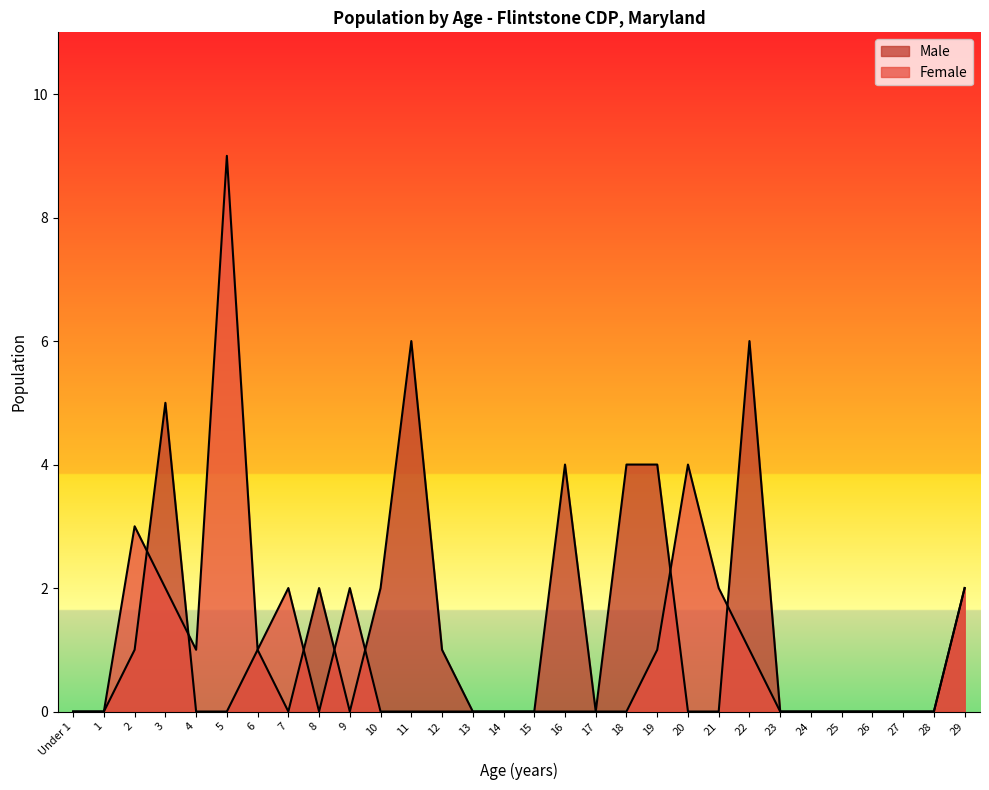

Where is the first local minimum for Male?

7